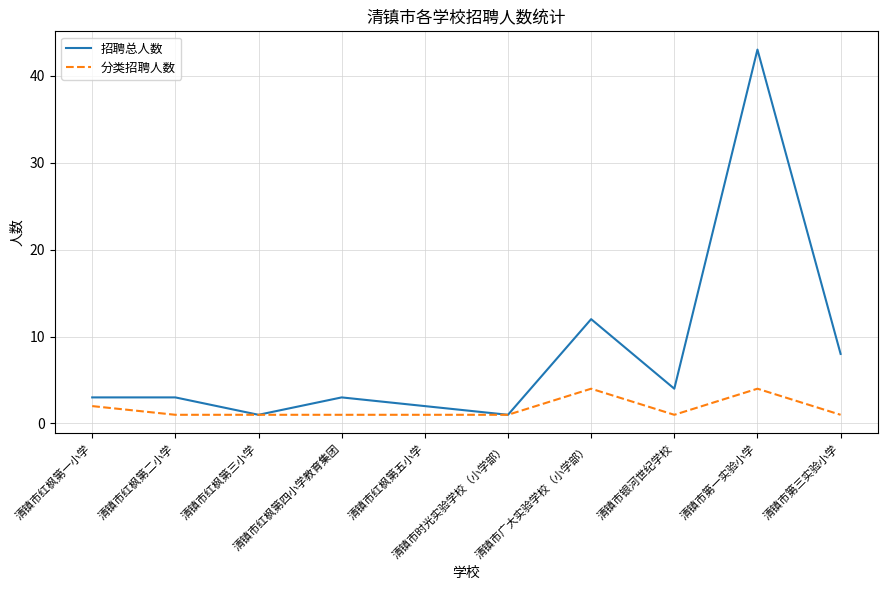

What is the maximum value shown in the chart?

43